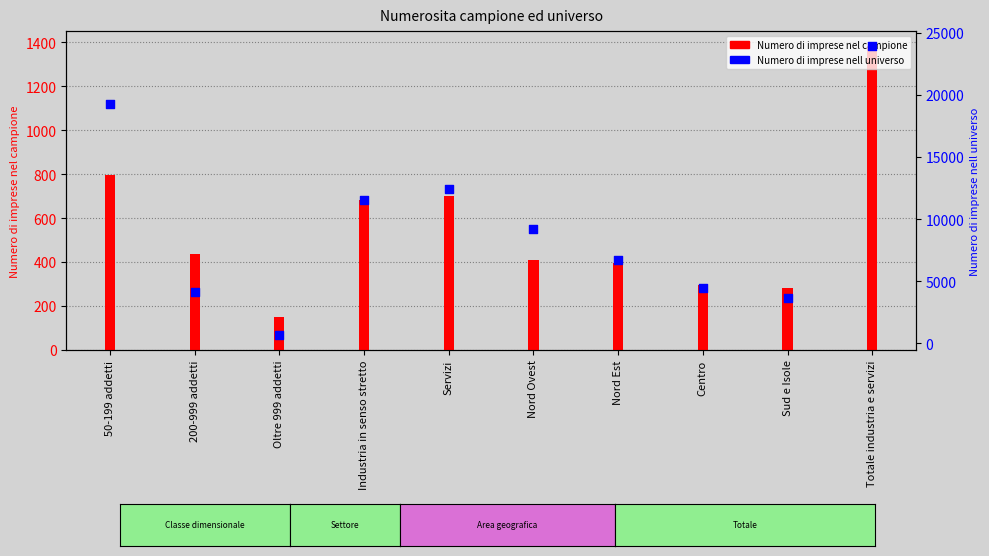

Which series has the largest Y range (max minus min)?

Numero di imprese nell universo